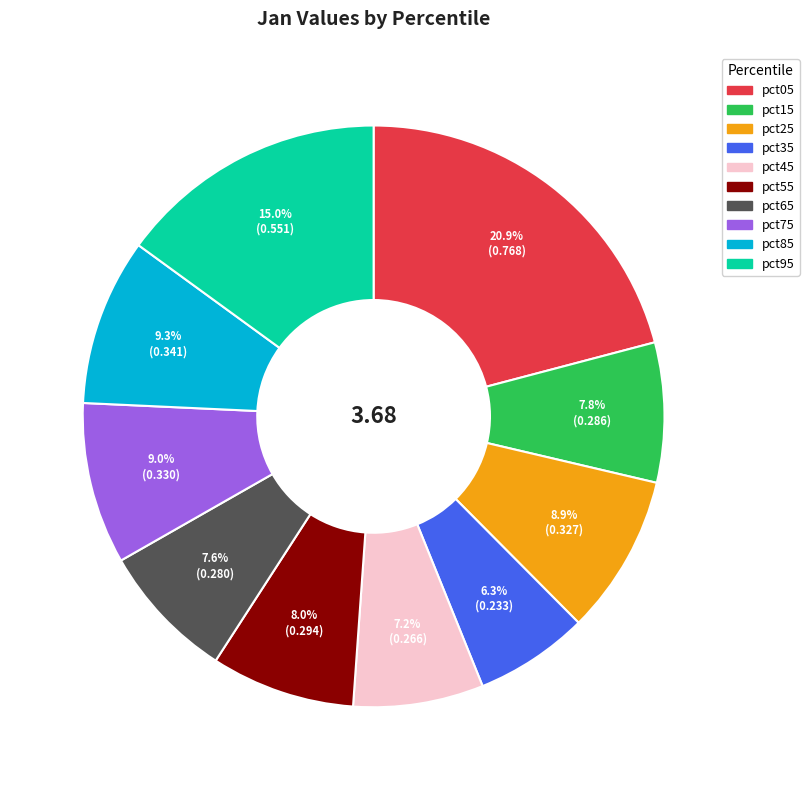

Which has a higher value, pct75 or pct35?

pct75